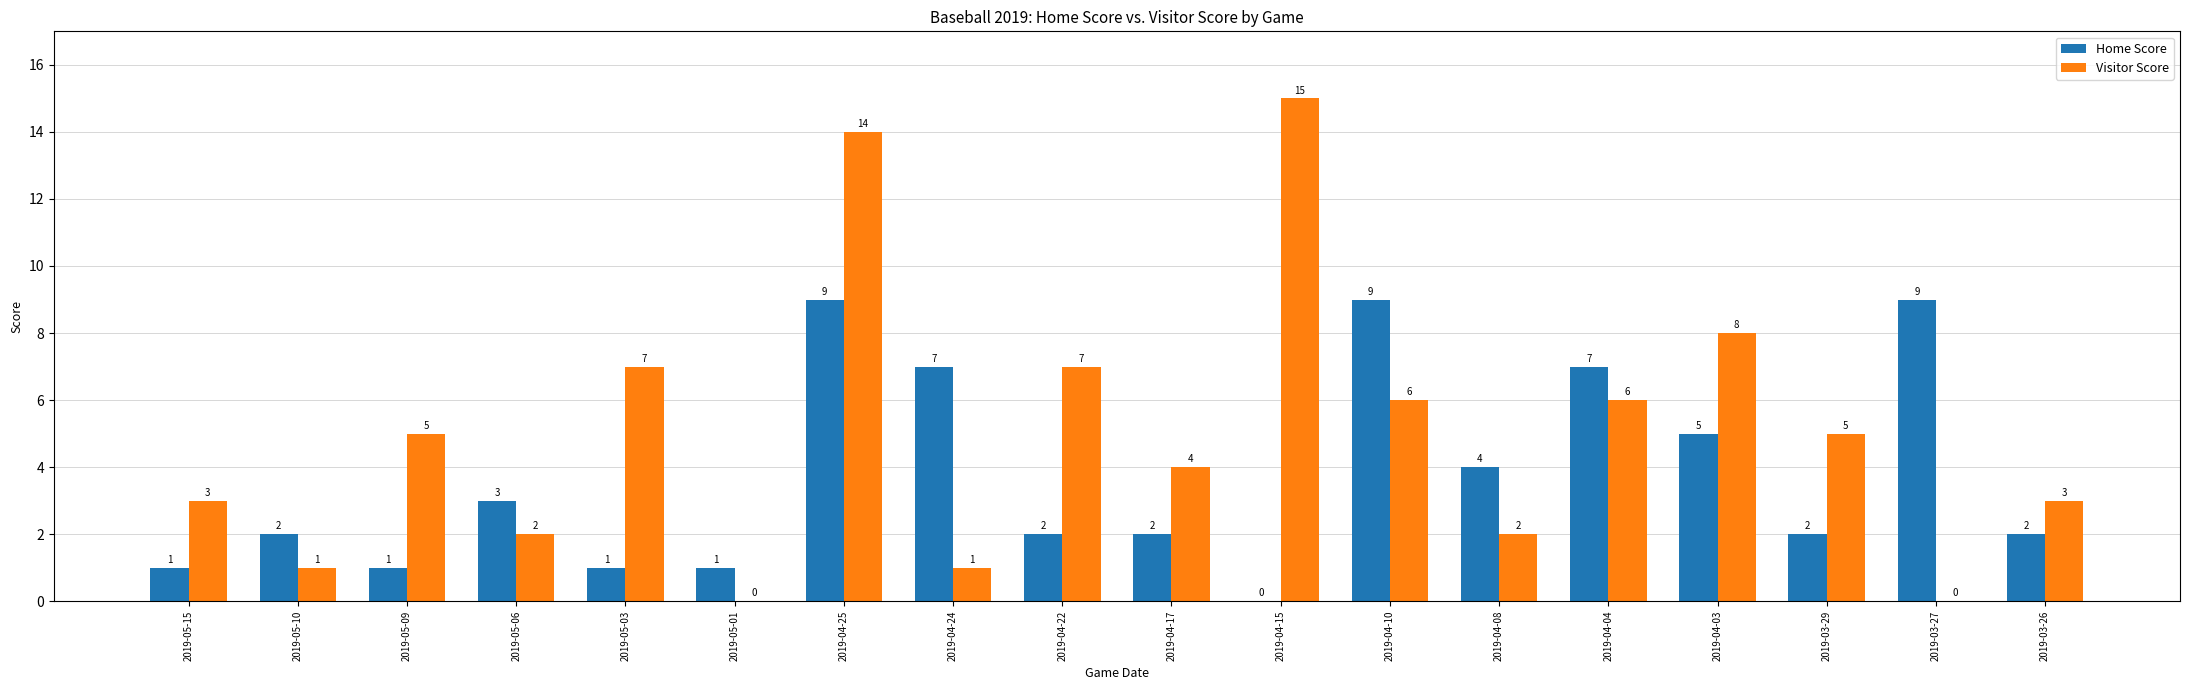

At which label is Home Score closest to 4?

2019-04-08